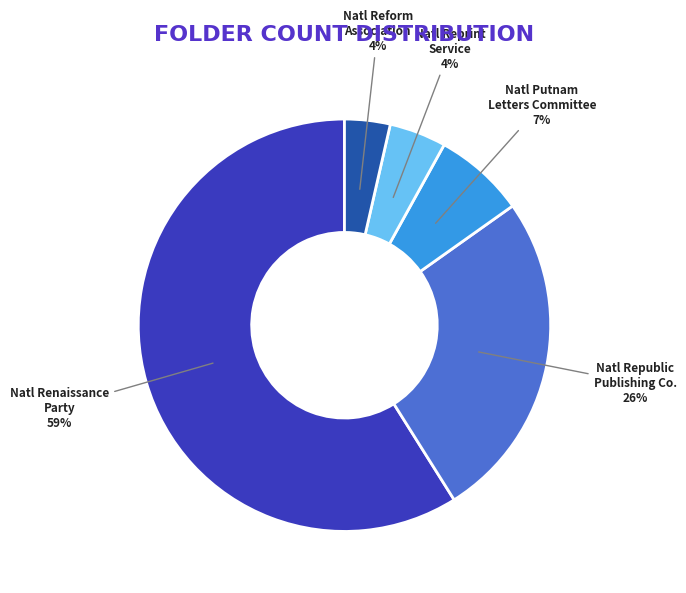

Combined, do Natl Republic Publishing Co. and Natl Reform Association account for over 50%?

No